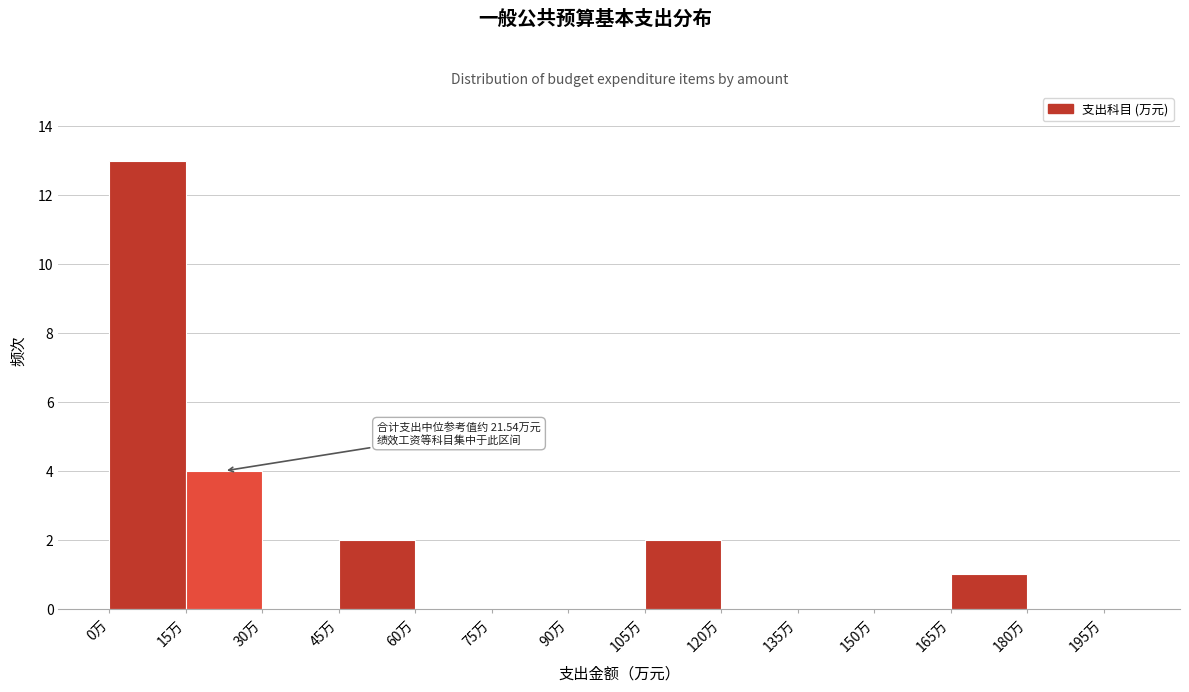

Around what value on the x-axis is the tallest bar? Give the approximate position of its centre, as read against the axis.

8